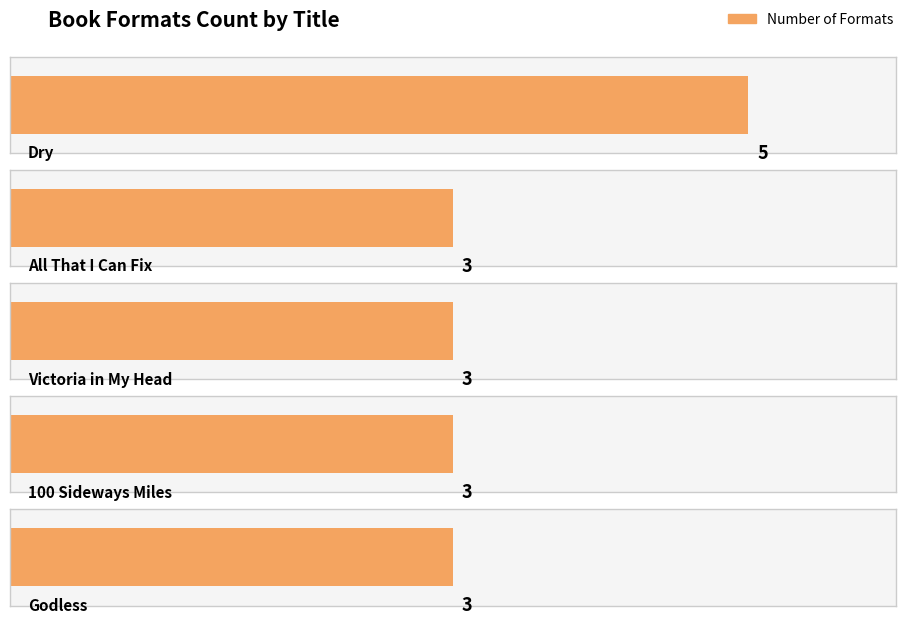

What is the difference between the maximum and minimum values?

2